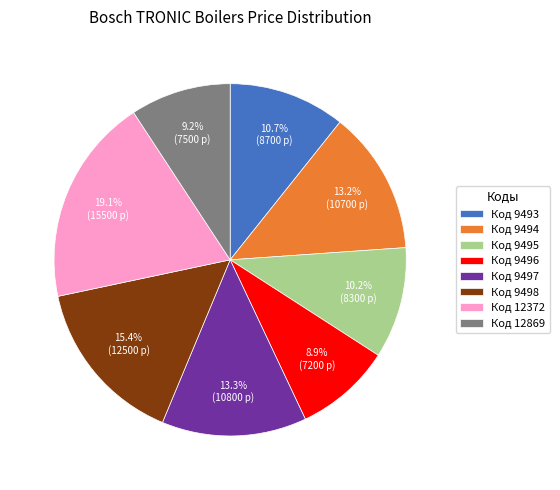

Which category has the biggest portion of the pie?

Код 12372